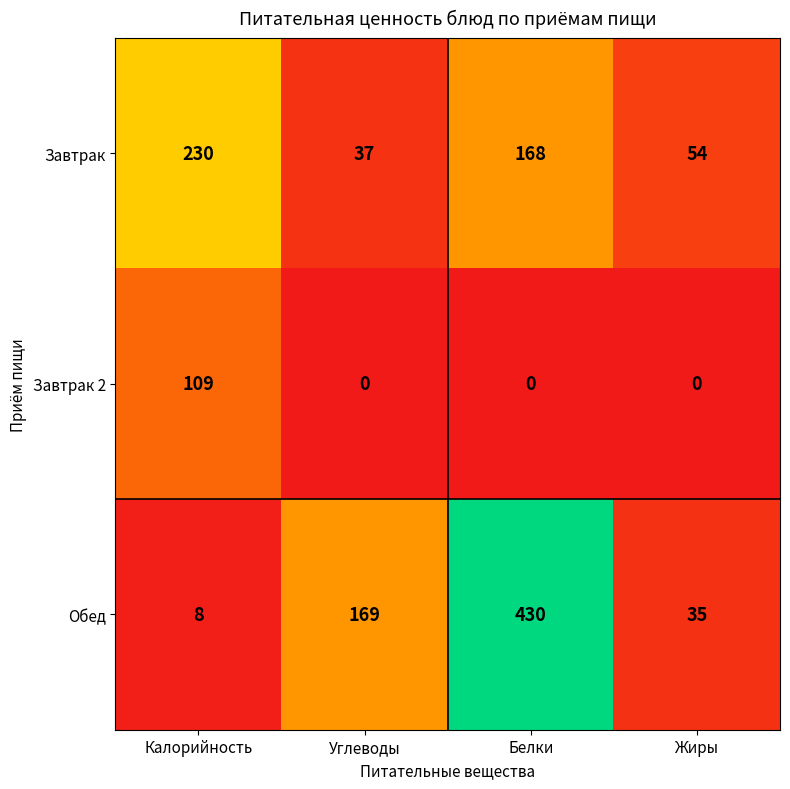

Is it true that Обед equals 8 at Калорийность?

True